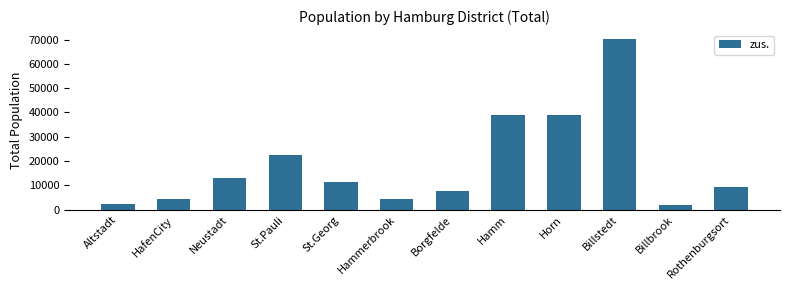

What is the ratio of the value at Billbrook to the value at Hammerbrook?

0.5